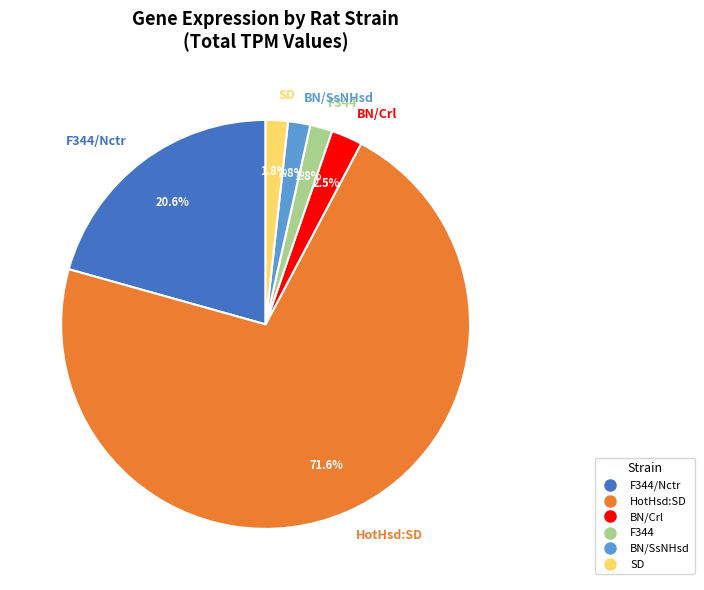

Is there any slice that represents more than half of the pie?

Yes